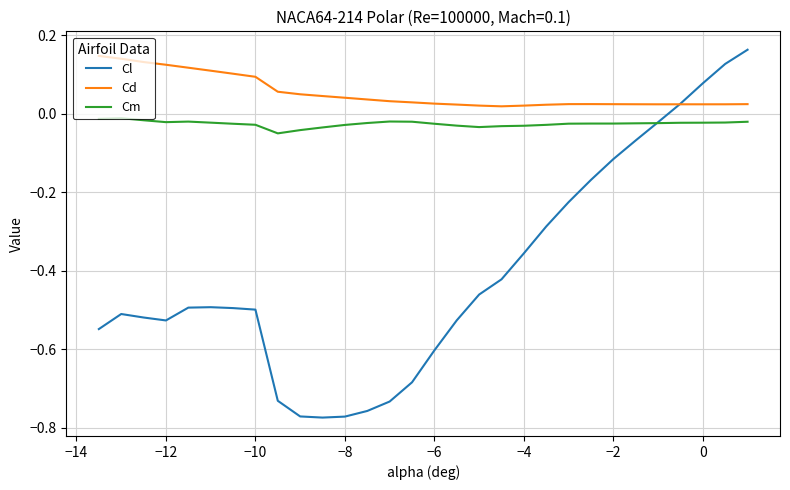

Which series has the widest spread of values?

Cl